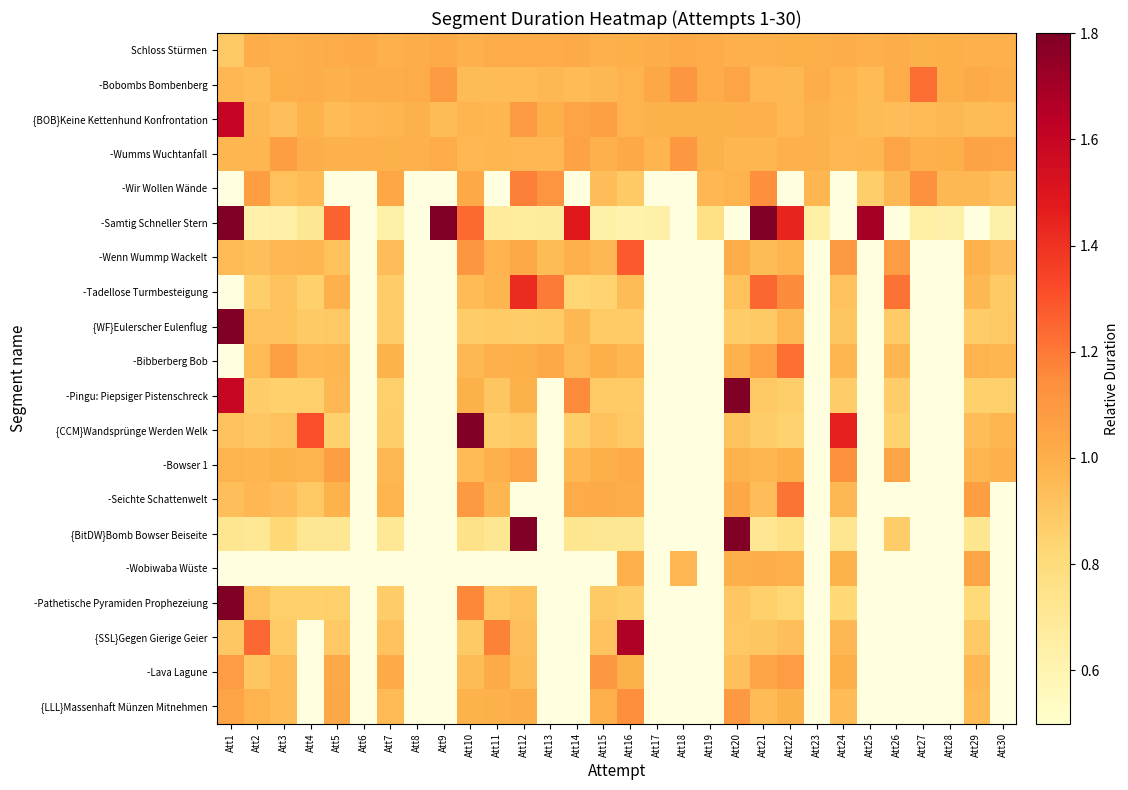

True or false: {LLL}Massenhaft Münzen Mitnehmen has a value of 1.0 at Att1.

True